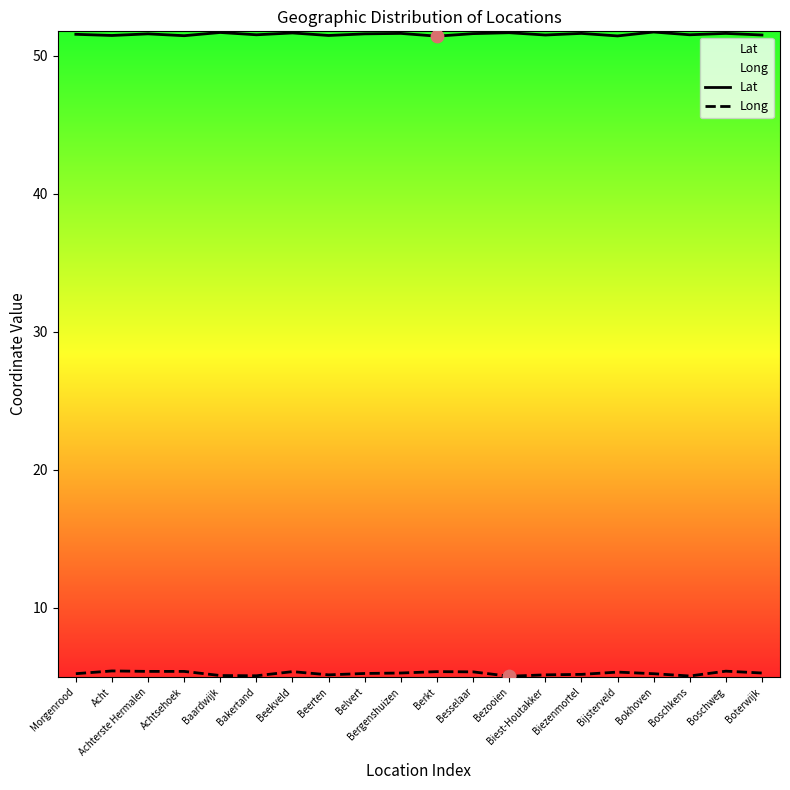

What is the total value across all series at Achtsehoek?

56.9